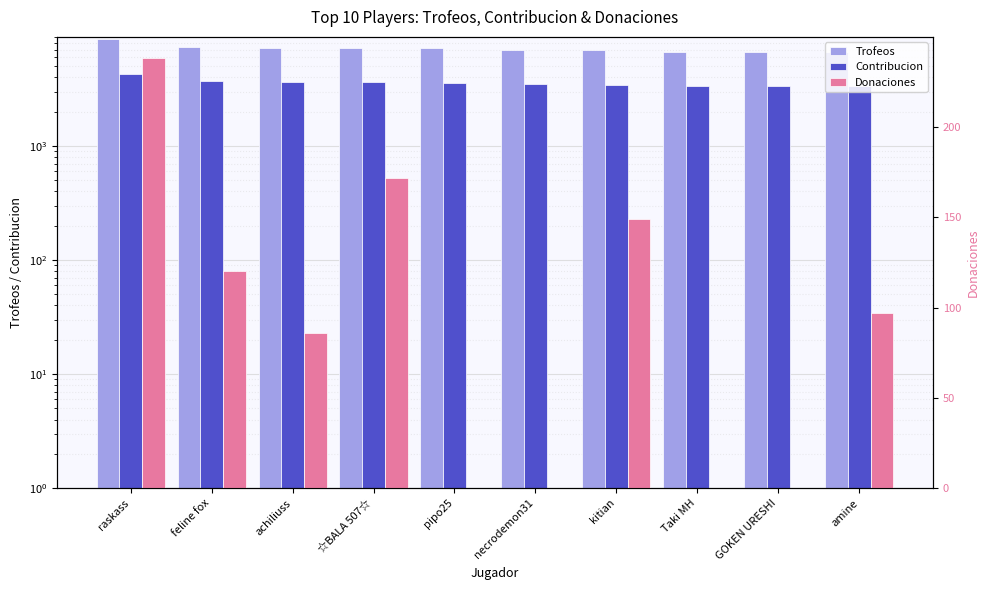

Which category has the highest value in the Donaciones series?

raskass